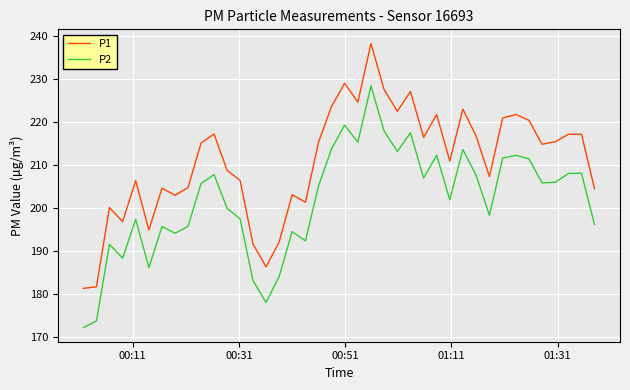

Which series has the largest range (max minus min)?

P1